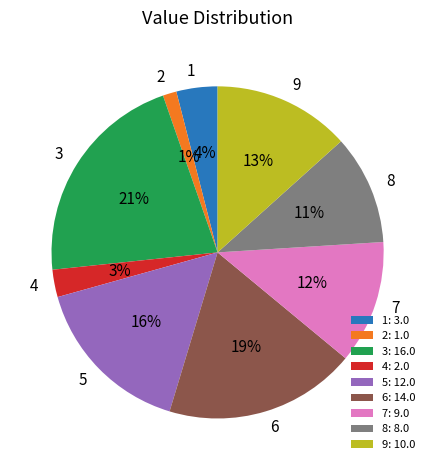

To the nearest percent, what is the average slice percentage?

11%